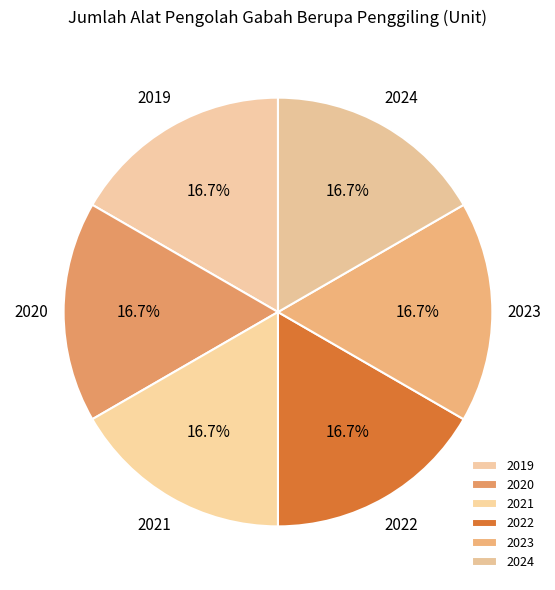

What percentage do 2023 and 2022 together represent?

33.3%